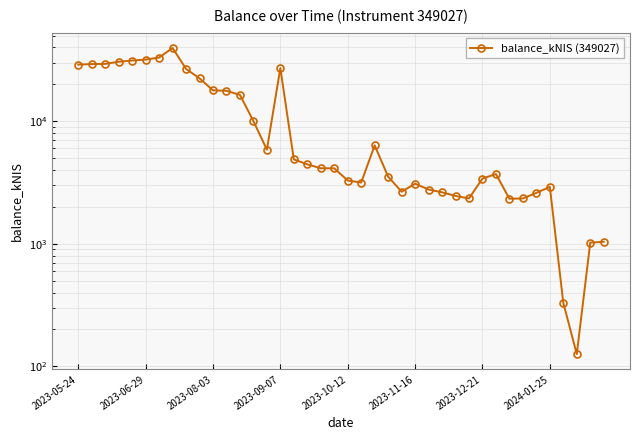

What is the smallest value displayed?

125.8